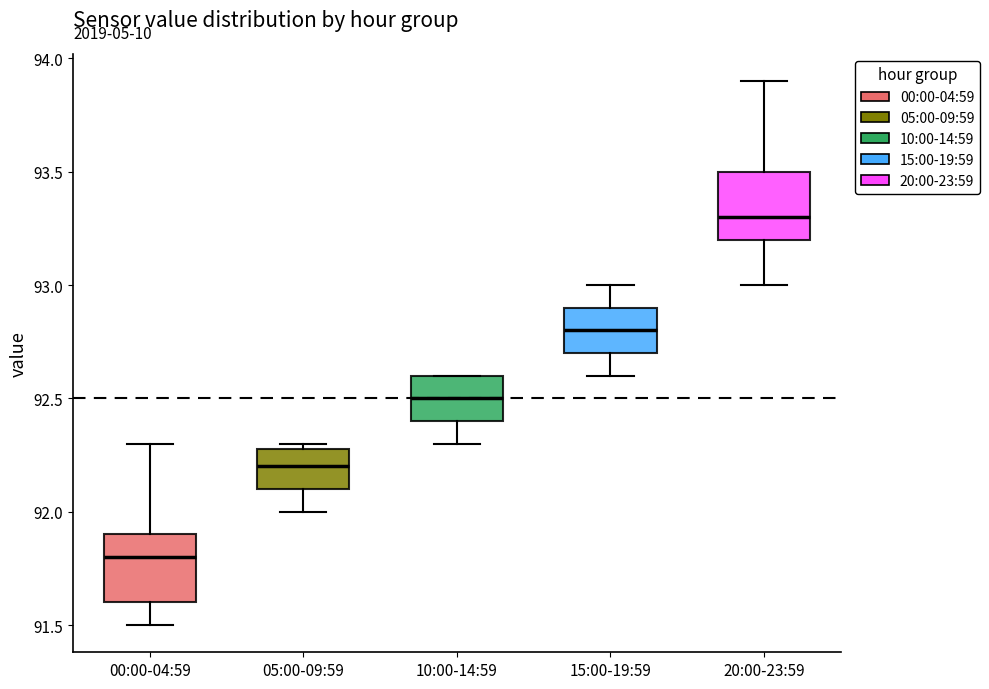

Which box's median line is the lowest?

00:00-04:59